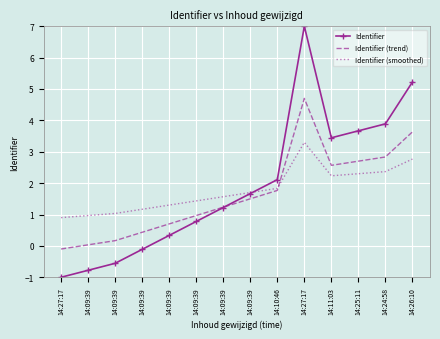

How many interior local peaks does the Identifier (trend) series have?

1